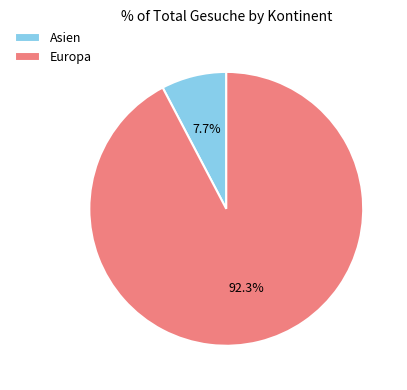

Which category accounts for the majority?

Europa